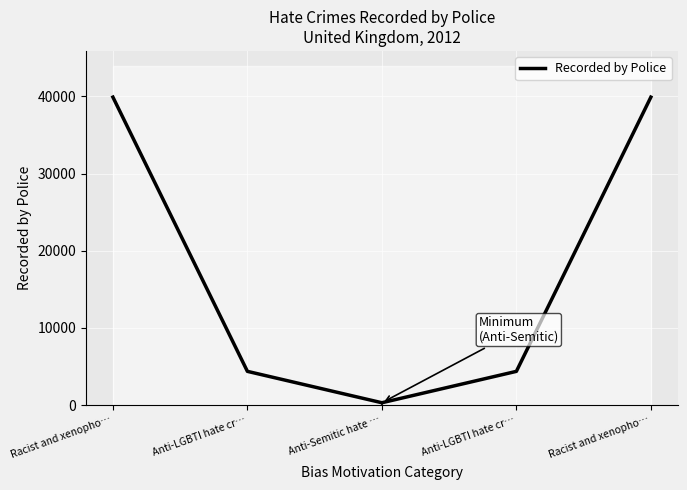

Where does the data first go above 4374?

Racist and xenopho…